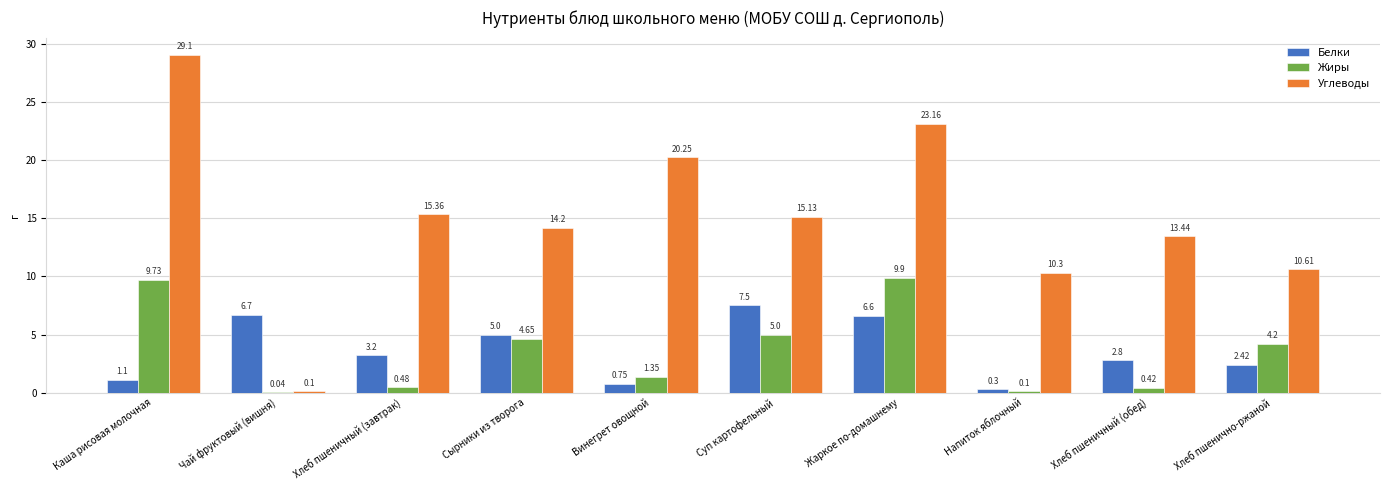

What is the sum of all Белки values?

36.4